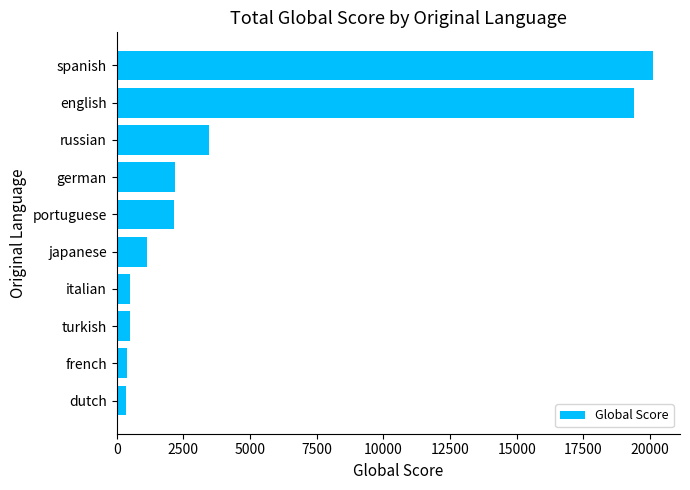

What is the maximum value shown in the chart?

20116